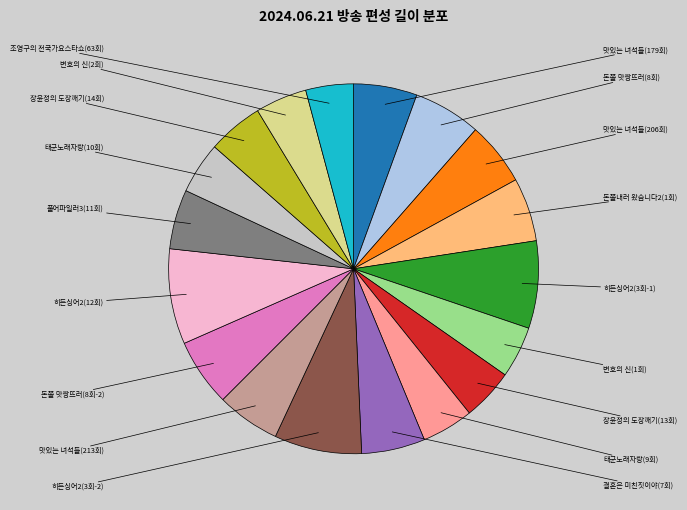

Is there any slice that represents more than half of the pie?

No